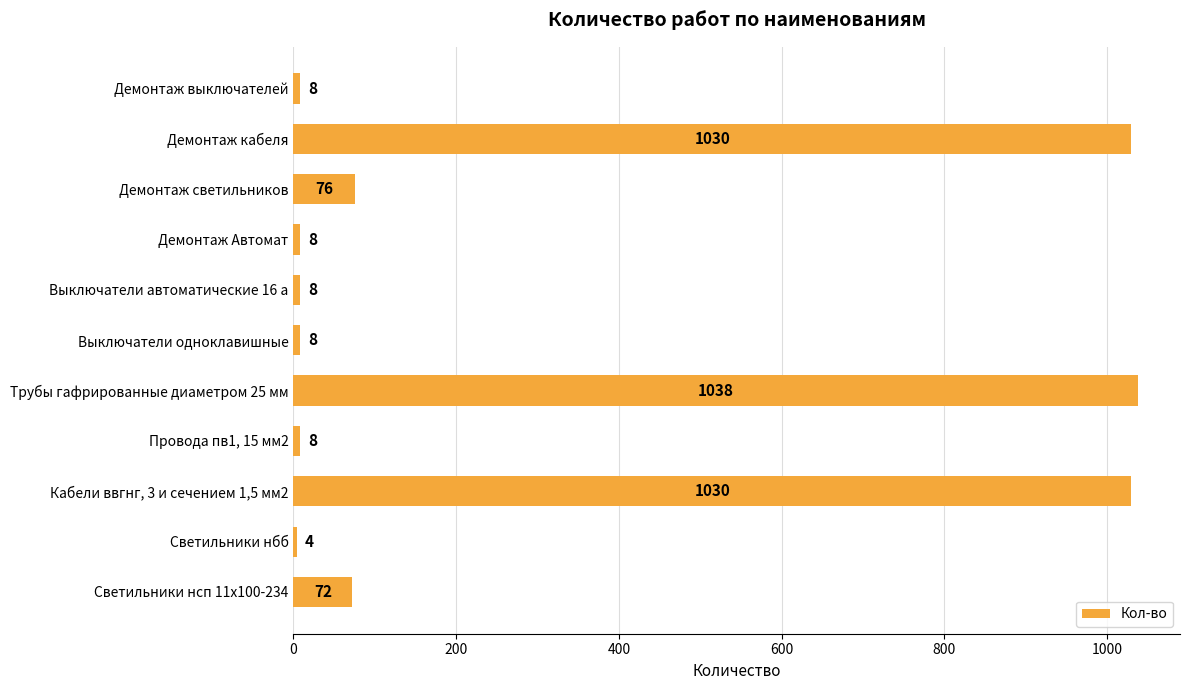

What is the sum of all values?

3290